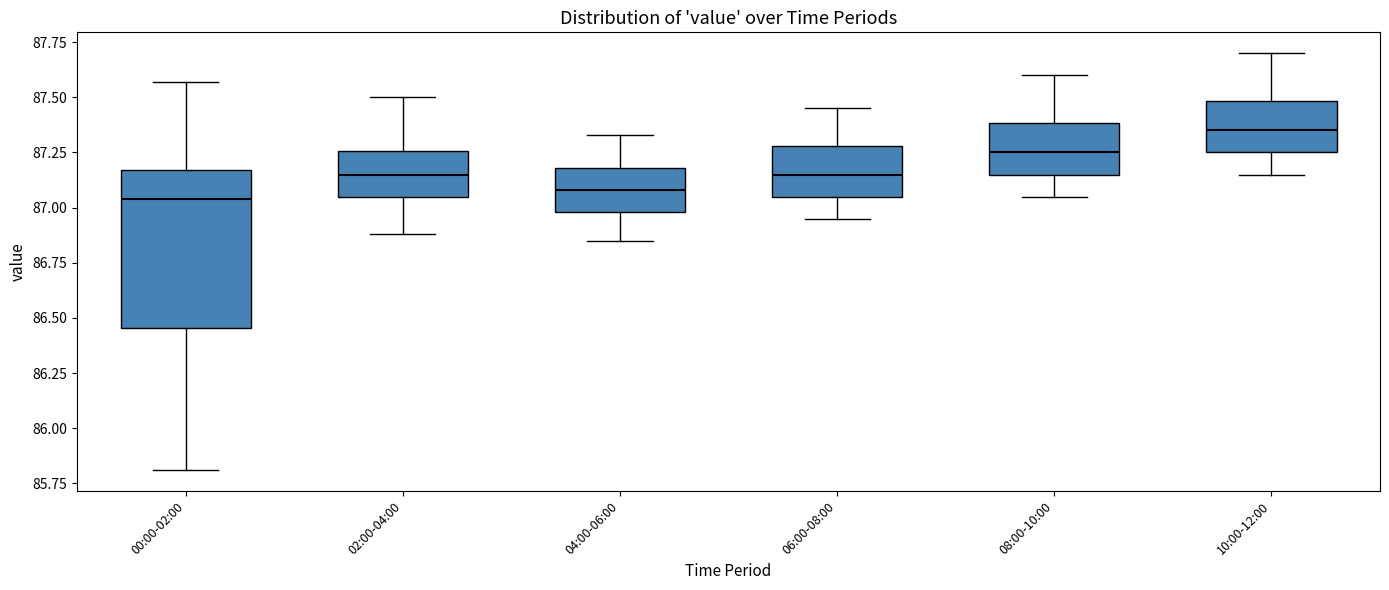

Where is the lower edge of the box for 10:00-12:00 on the y-axis? The values are not printed on the chart, so give them approximately, as read against the axis.

87.25